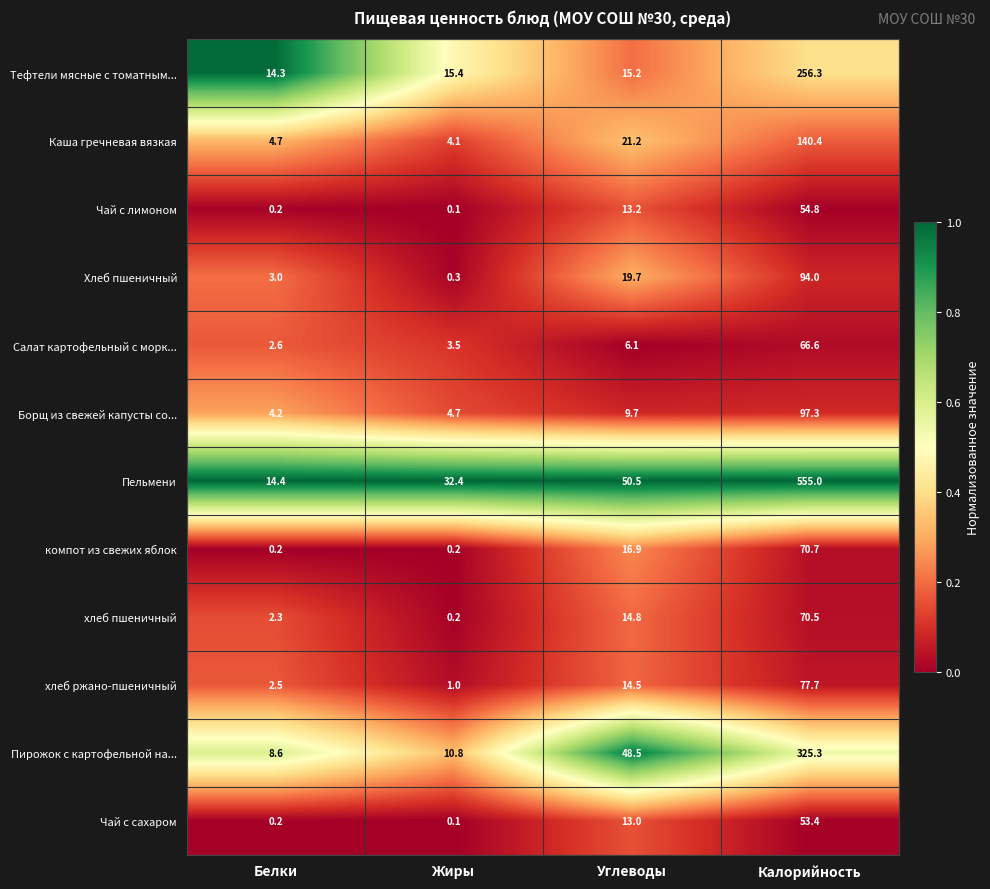

Which series has the largest total across all categories?

Пельмени